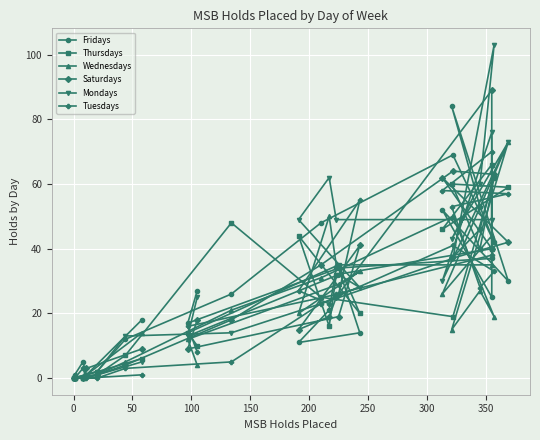

How many series are shown in this chart?

6